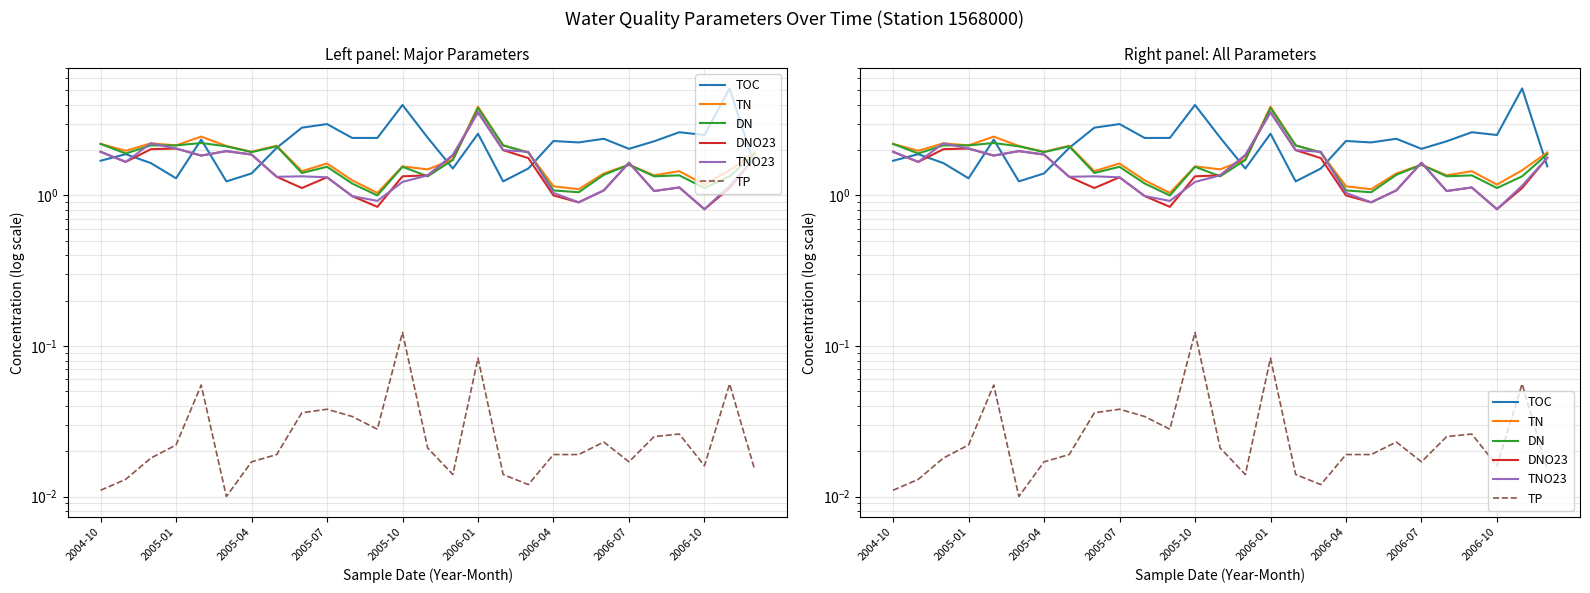

Is it true that TN equals 0.8 at 2005-10?

False